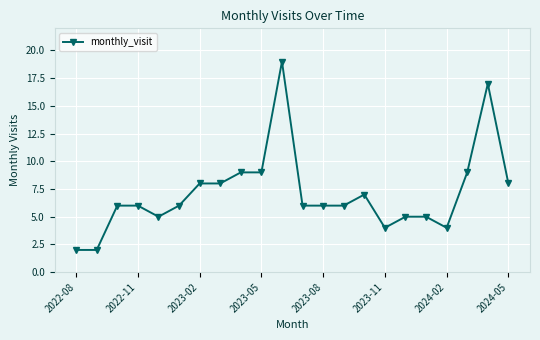

What is the maximum value shown in the chart?

19